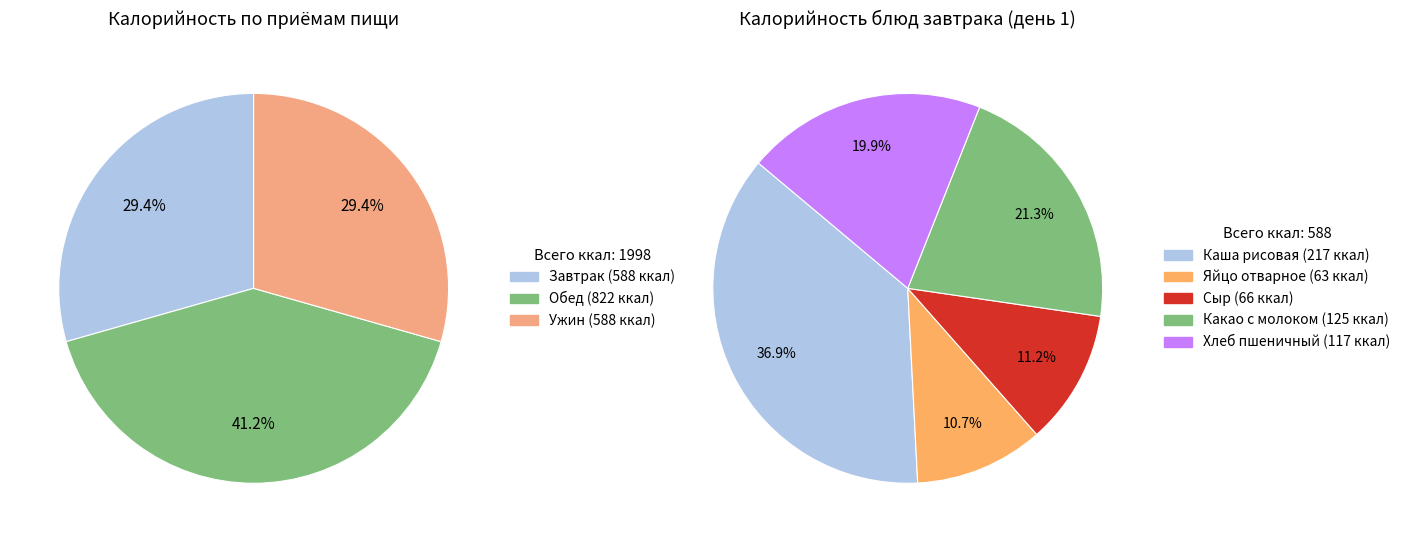

The 2 блюдо (Завтрак день 2) slice represents 17% of the pie. True or false?

False